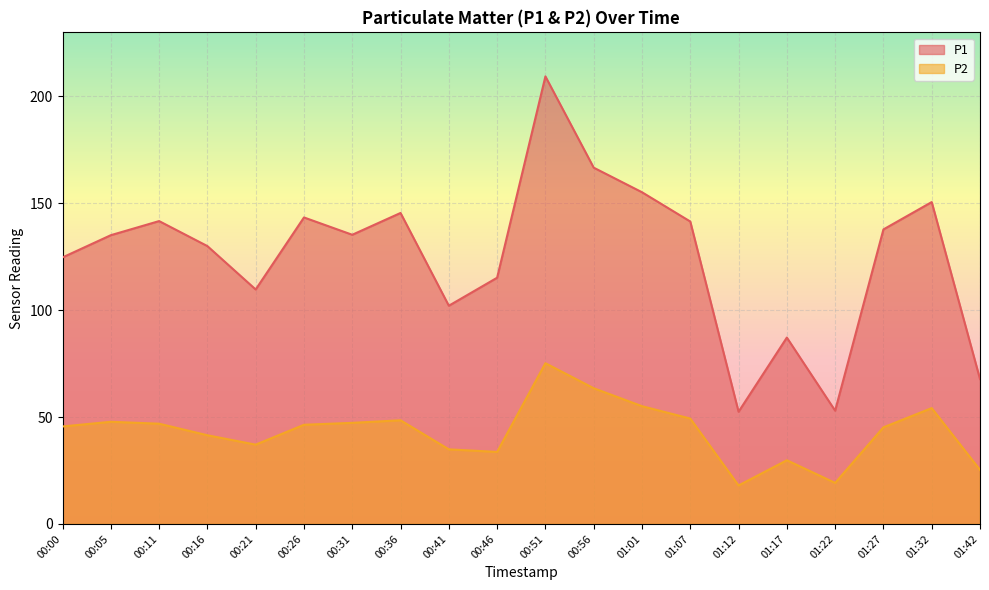

How many data points in P1 are less than 135?

9